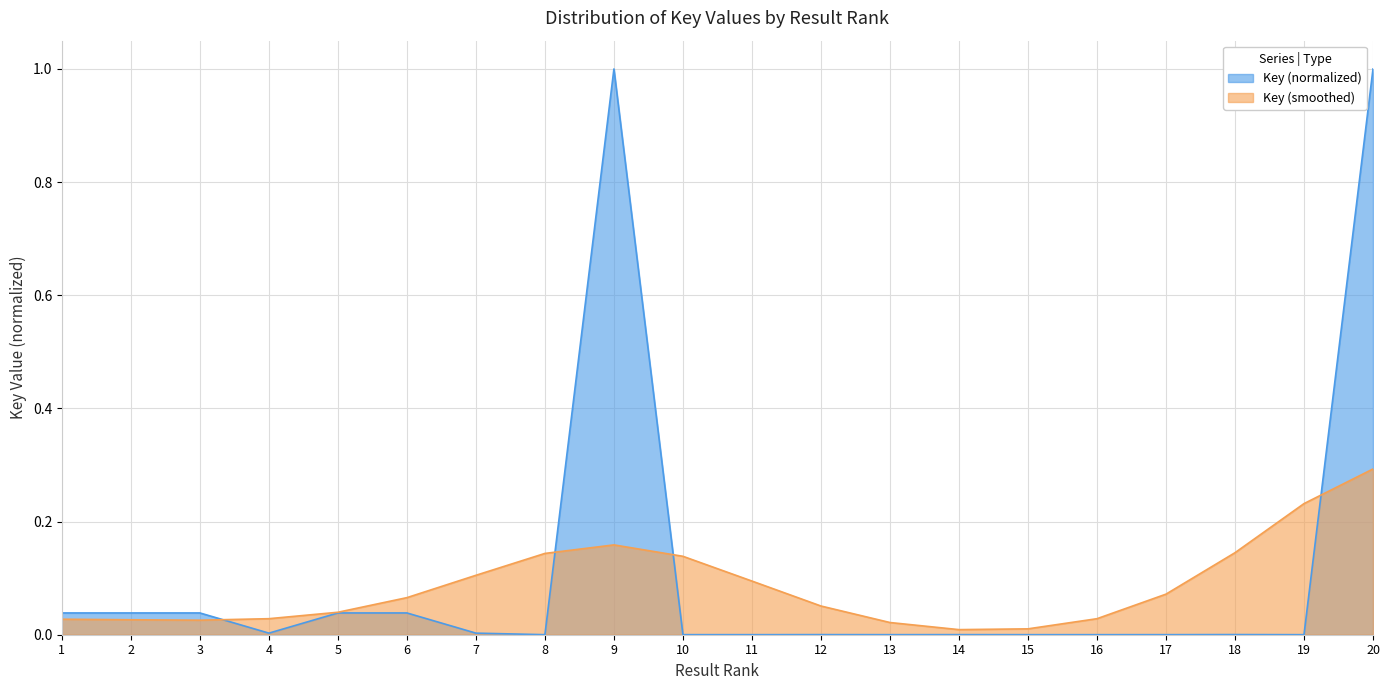

List the labels in order of value, smallest first.

19, 8, 16, 15, 11, 13, 17, 10, 14, 12, 18, 7, 4, 5, 6, 2, 1, 3, 20, 9